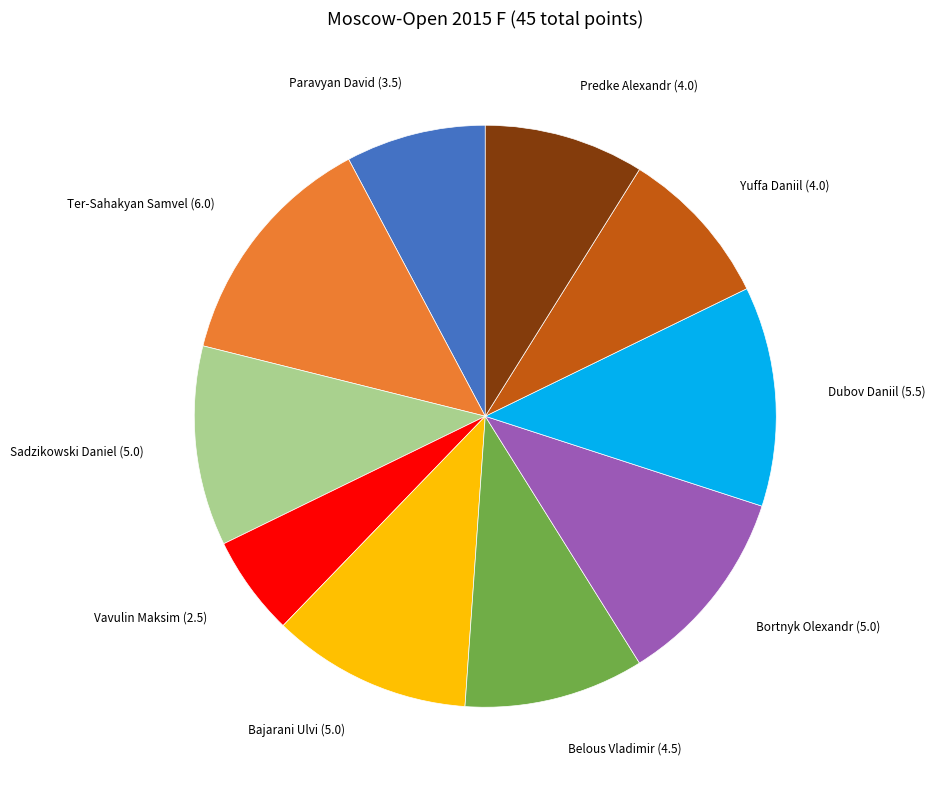

Is there a majority slice in this chart?

No